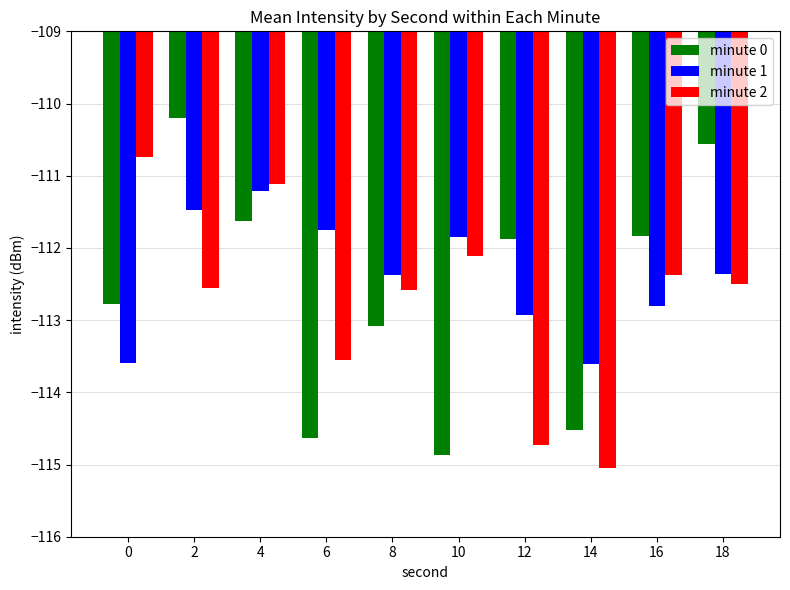

How many groups of bars are there?

10